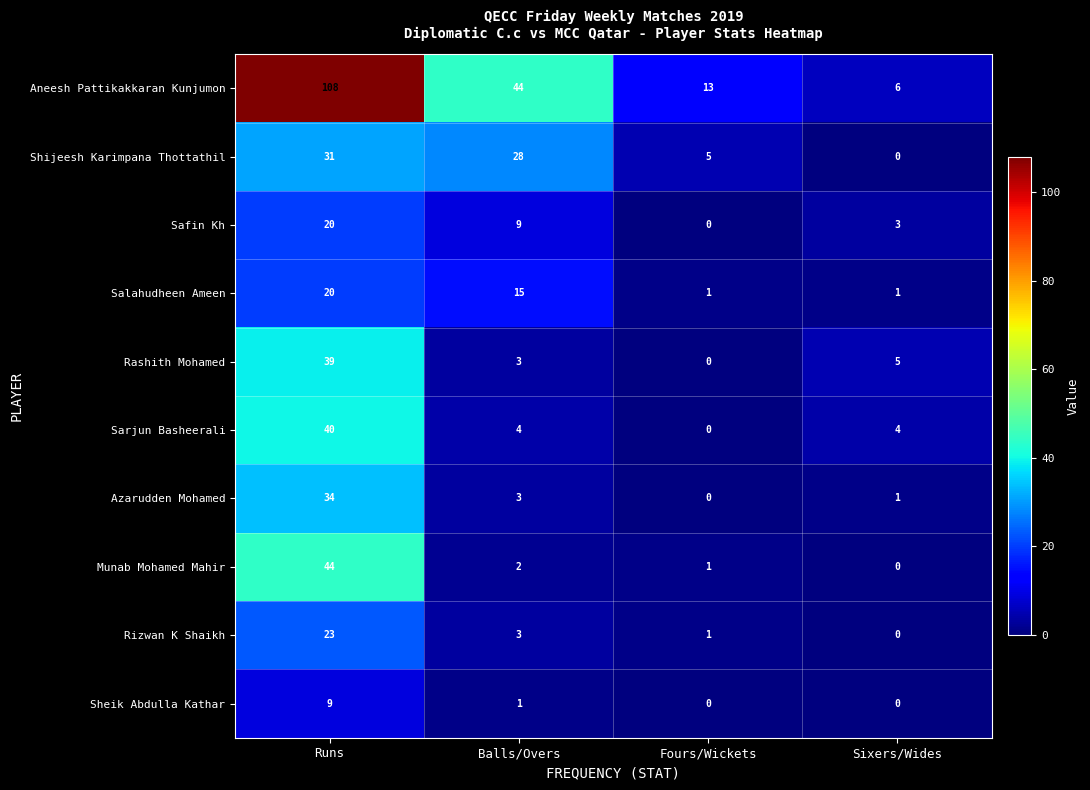

True or false: Salahudheen Ameen has a value of 1 at Sixers/Wides.

True